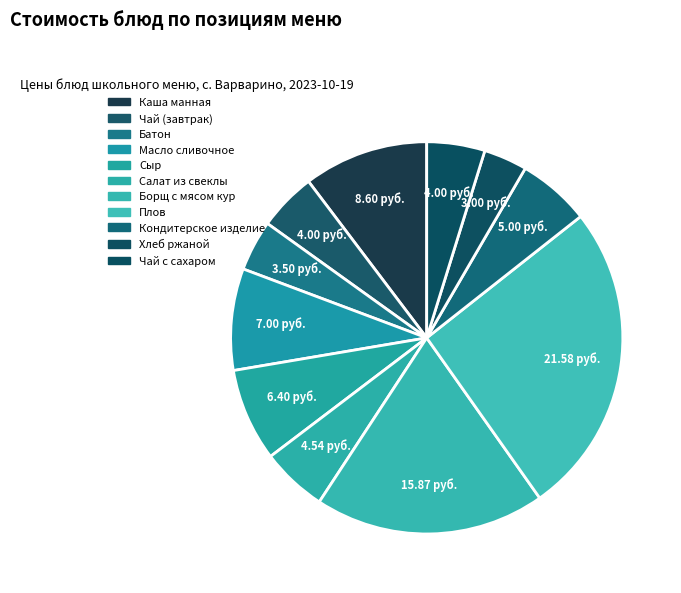

Between Чай (завтрак) and Чай с сахаром, which is larger?

Чай (завтрак)